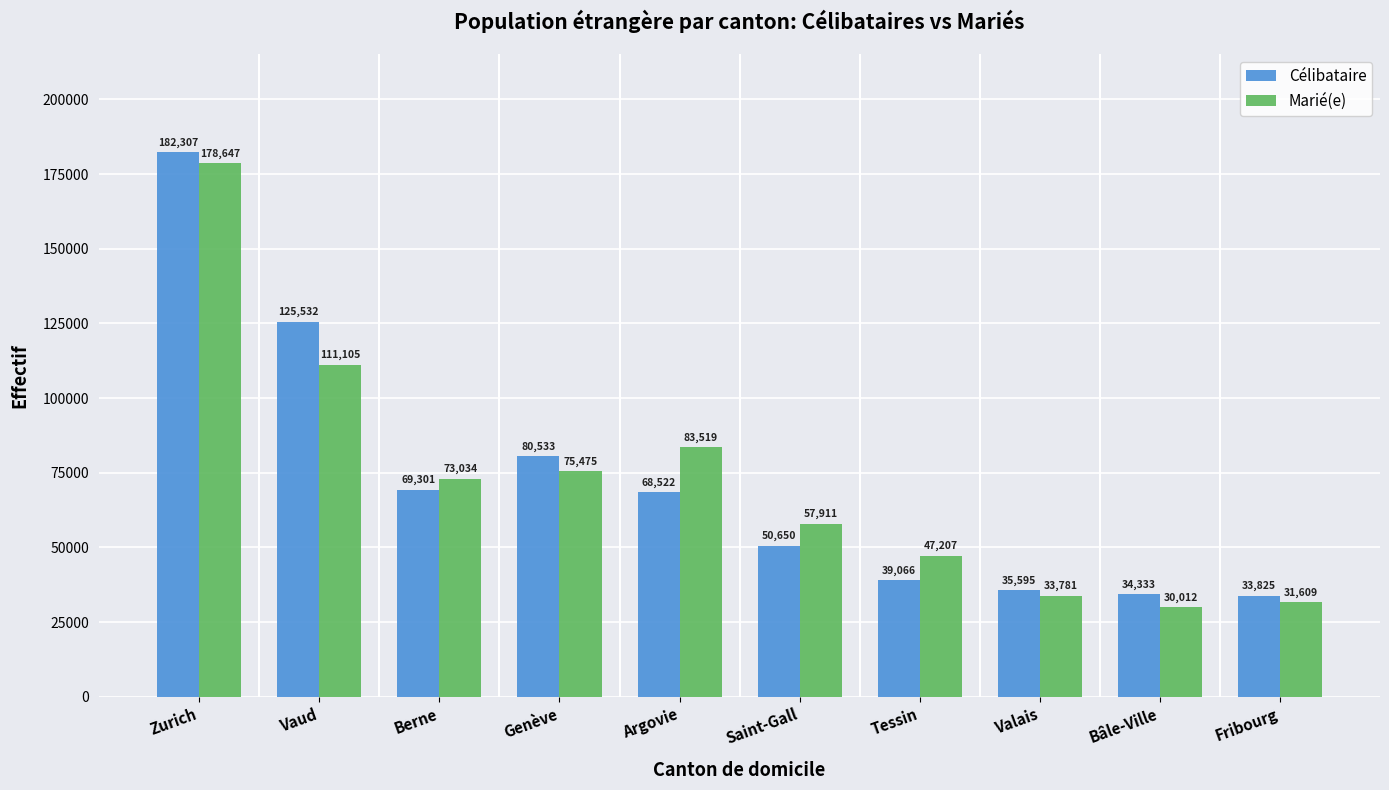

At which category does the chart reach its minimum across all series?

Bâle-Ville